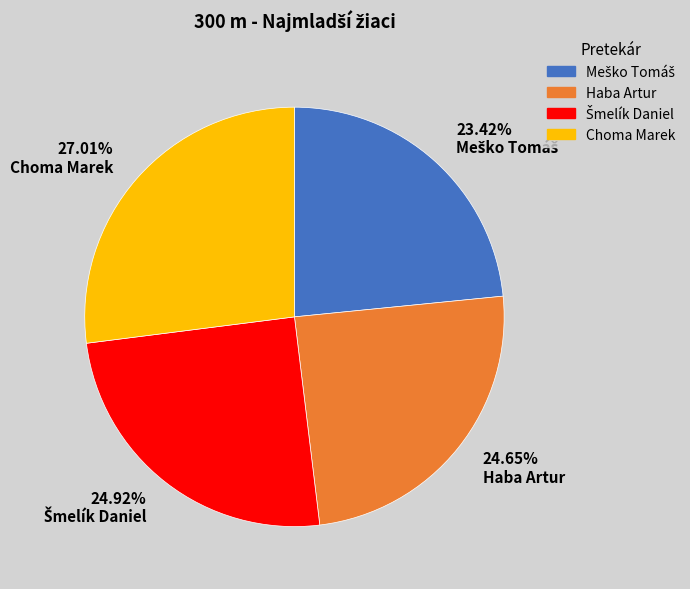

Does Choma Marek account for over 50% of the chart?

No